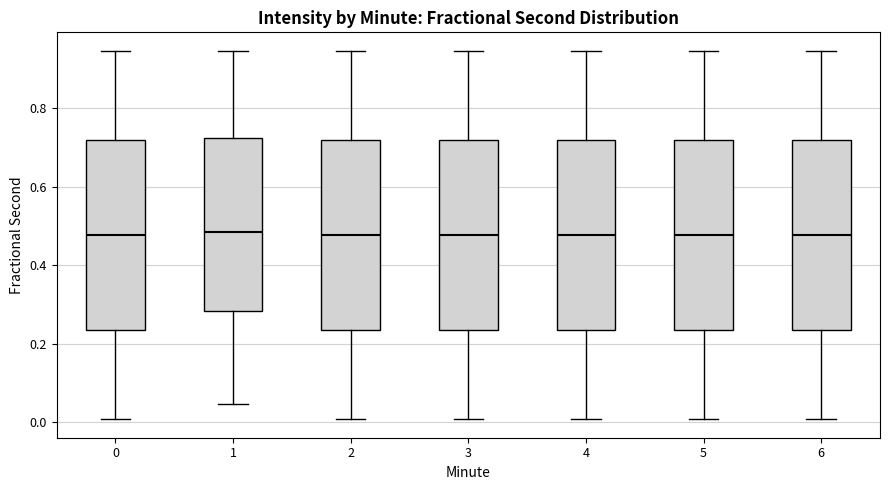

Reading left to right, transcribe this box plot: for each box, give where its median line is, the range the box spans, and where its two whiskers end, as read against the y-axis. The values are not printed on the chart, so give them approximately, as read against the axis.

0: median 0.48, box 0.24 to 0.72, whiskers 0.00 to 0.94
1: median 0.48, box 0.28 to 0.72, whiskers 0.04 to 0.94
2: median 0.48, box 0.24 to 0.72, whiskers 0.00 to 0.94
3: median 0.48, box 0.24 to 0.72, whiskers 0.00 to 0.94
4: median 0.48, box 0.24 to 0.72, whiskers 0.00 to 0.94
5: median 0.48, box 0.24 to 0.72, whiskers 0.00 to 0.94
6: median 0.48, box 0.24 to 0.72, whiskers 0.00 to 0.94